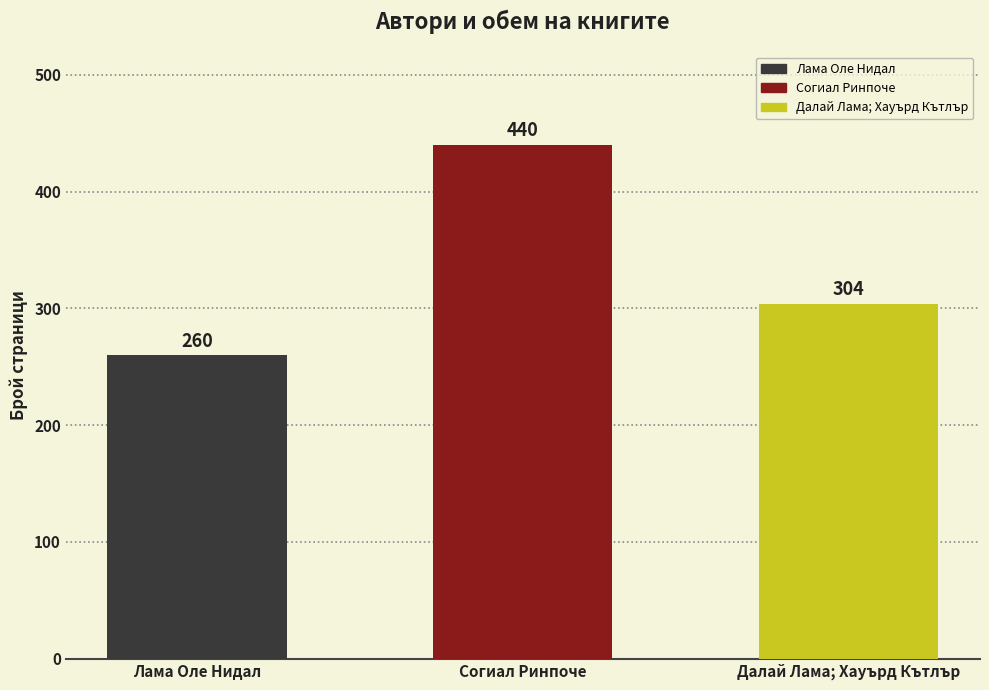

True or false: the data shows 260 at Лама Оле Нидал.

True